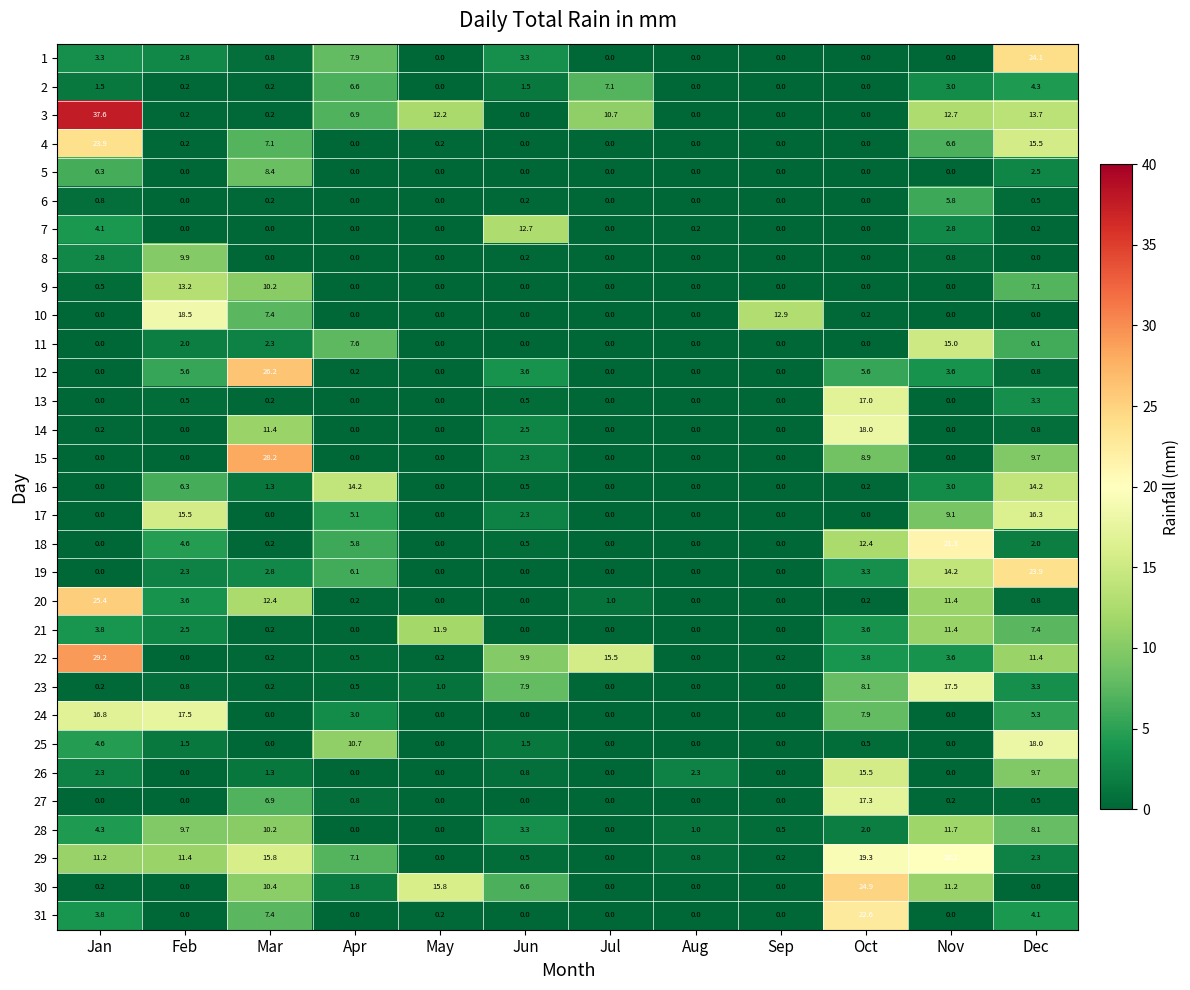

What is the spread (max minus min) of values at Jan?

37.6